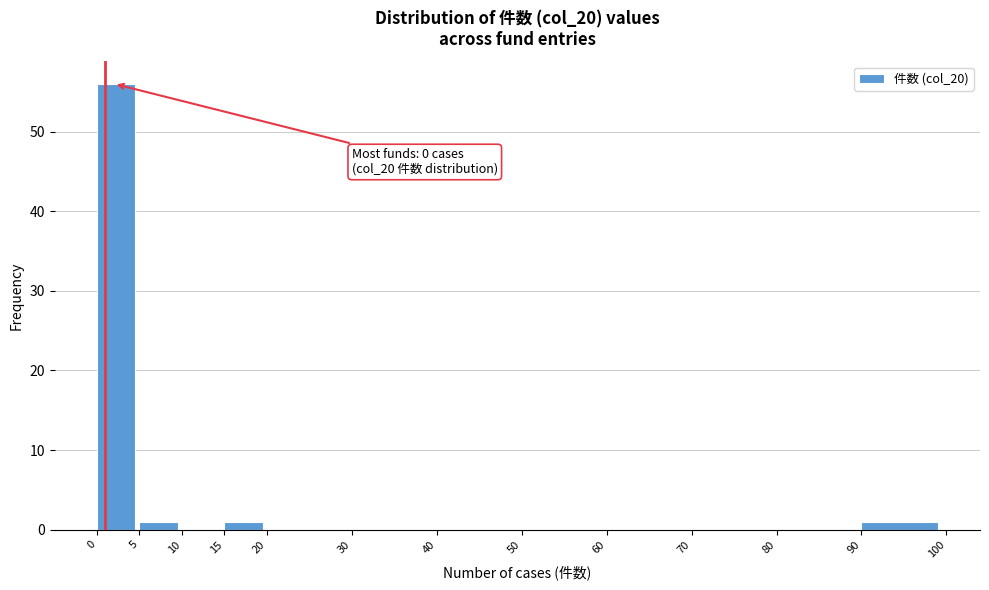

Over which range of the x-axis is the bar tallest?

0 to 5